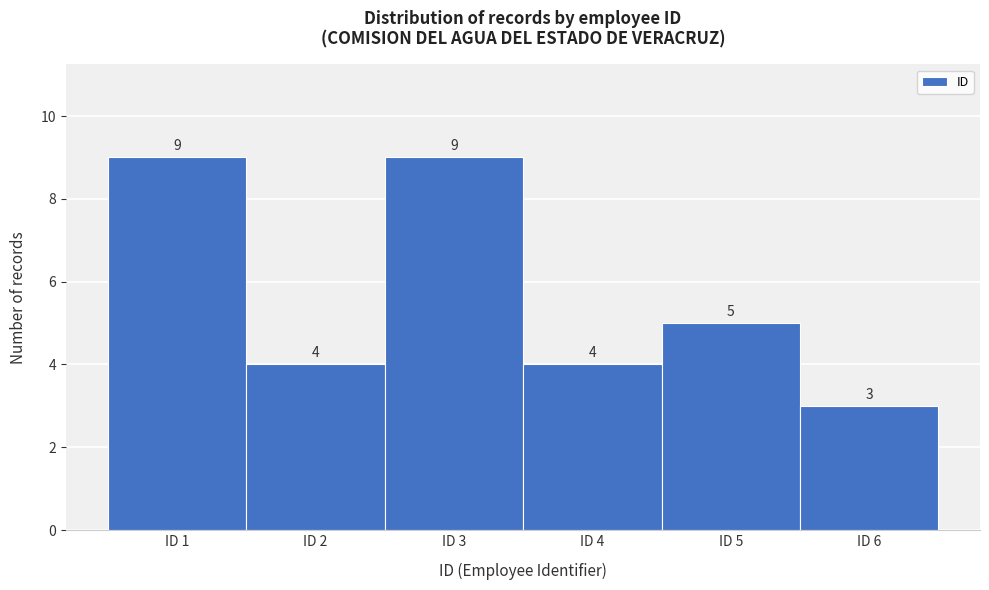

Reading right to left, list all the values displayed in this chart.

3	5	4	9	4	9